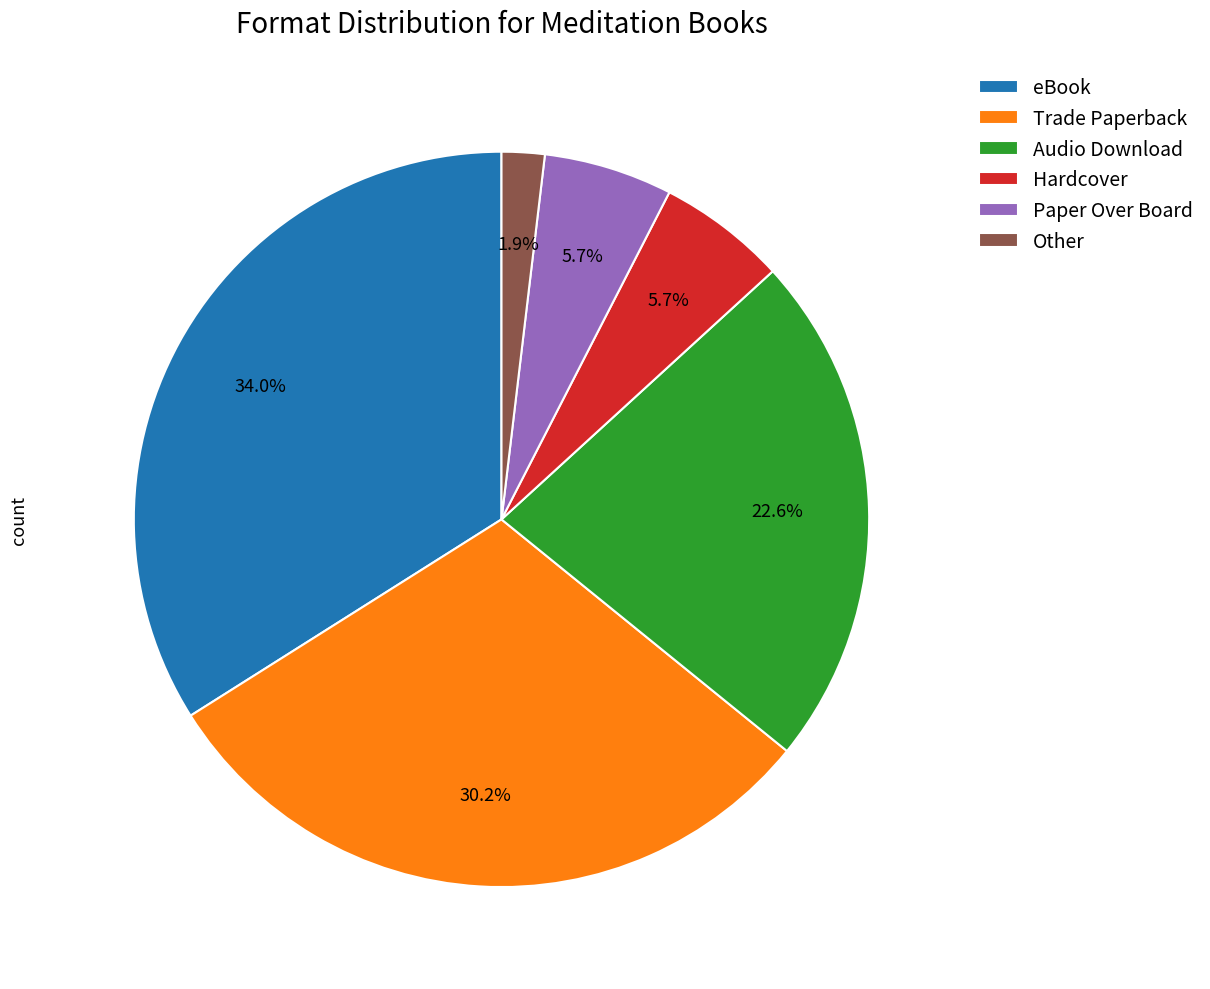

Which has a higher value, eBook or Trade Paperback?

eBook